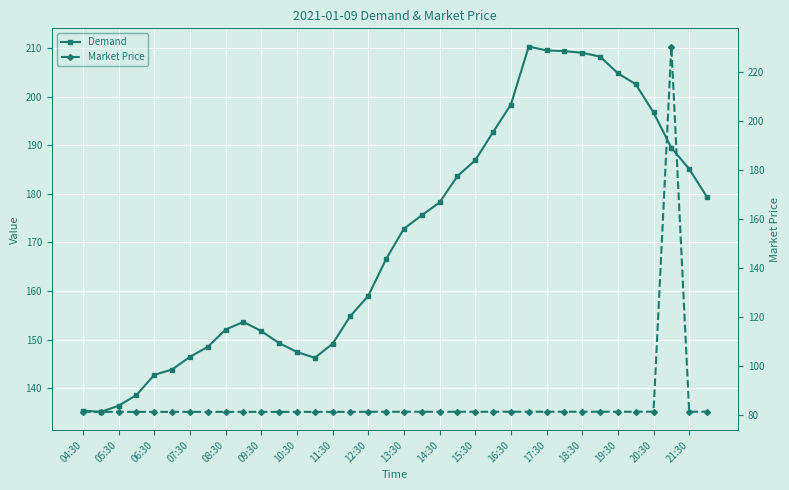

Is this an area chart (filled region under the line)?

No